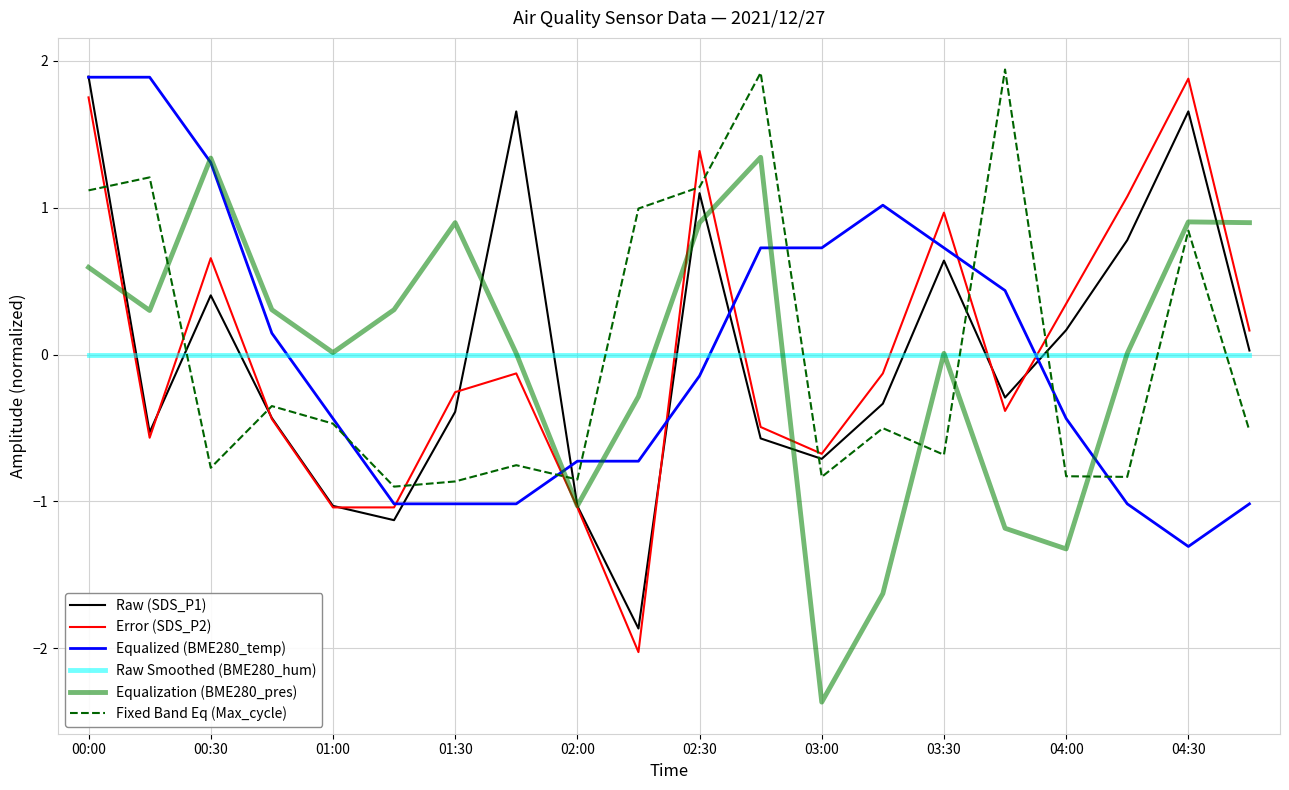

How many categories are shown in the chart?

20